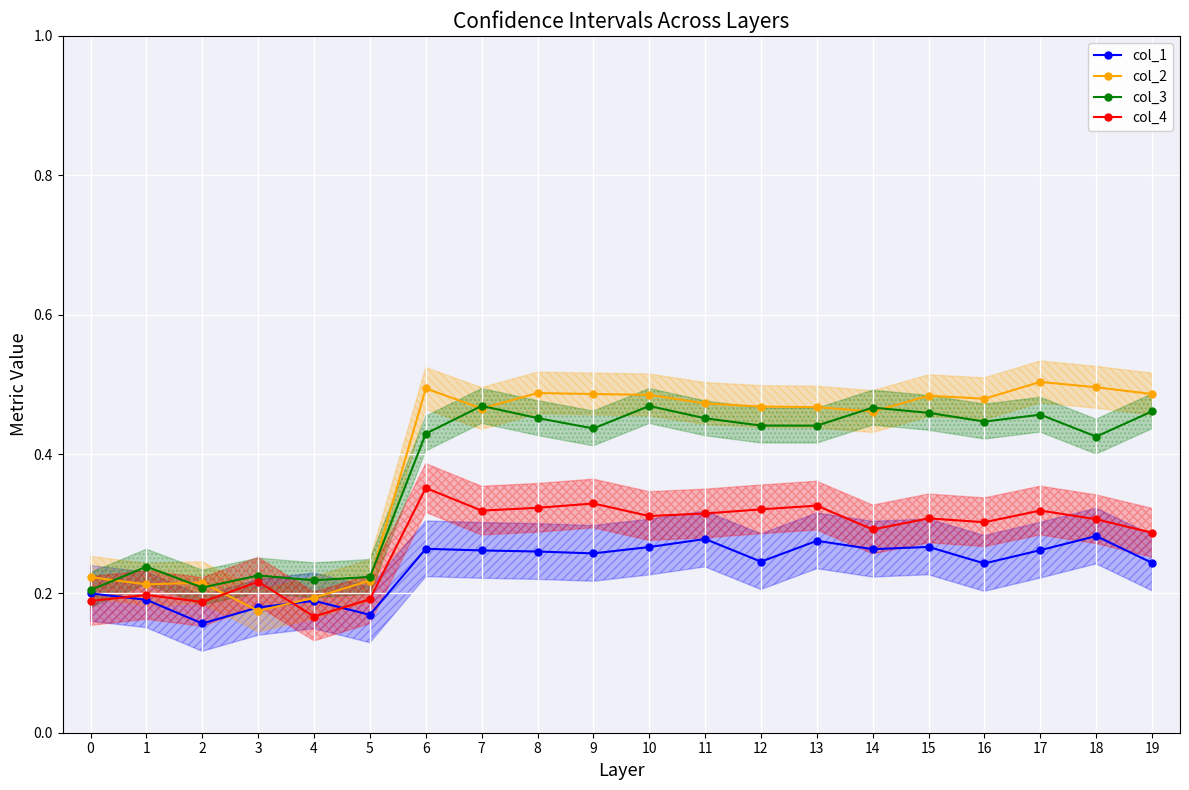

What is the highest value of the col_1 series?

0.3